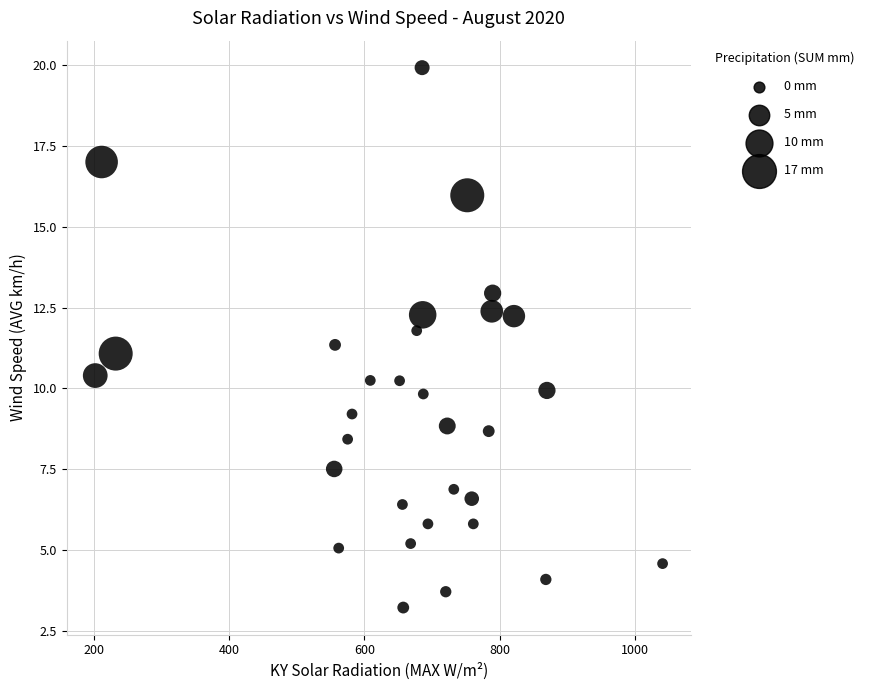

What is the range of Y values (max minus min)?

16.7